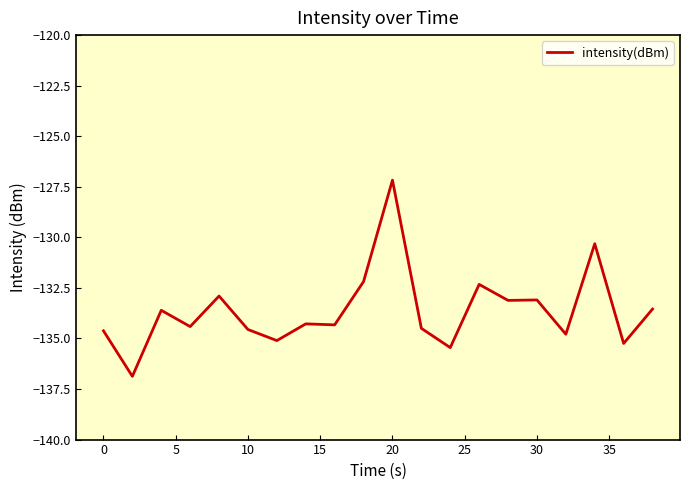

What is the difference between the maximum and minimum values?

9.7